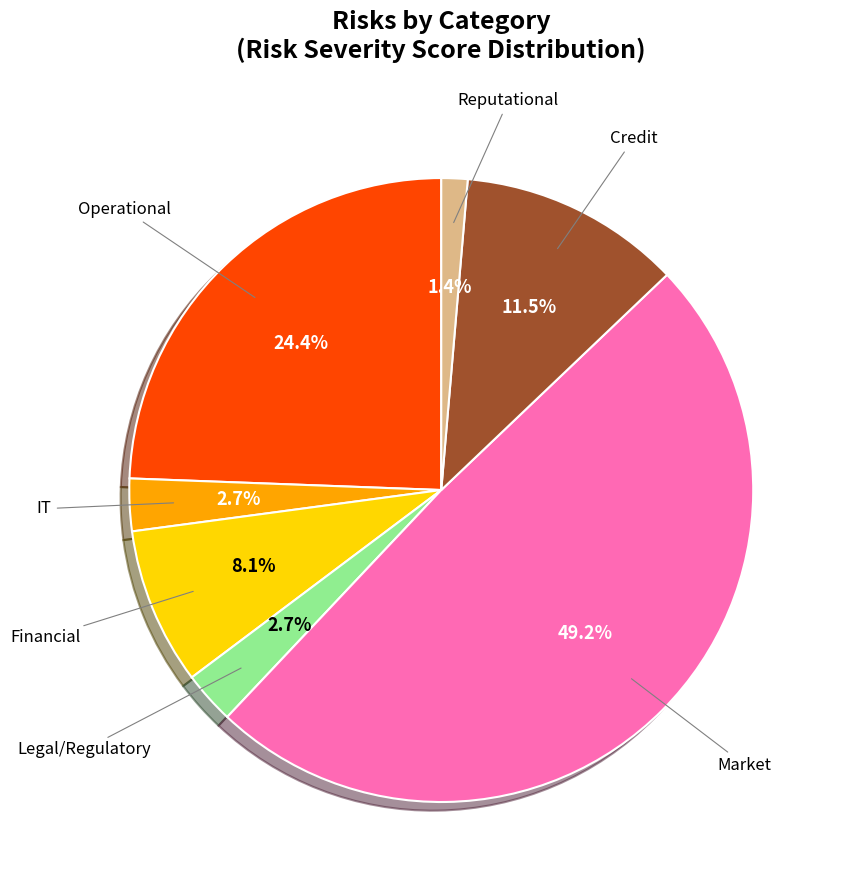

Is there a majority slice in this chart?

No